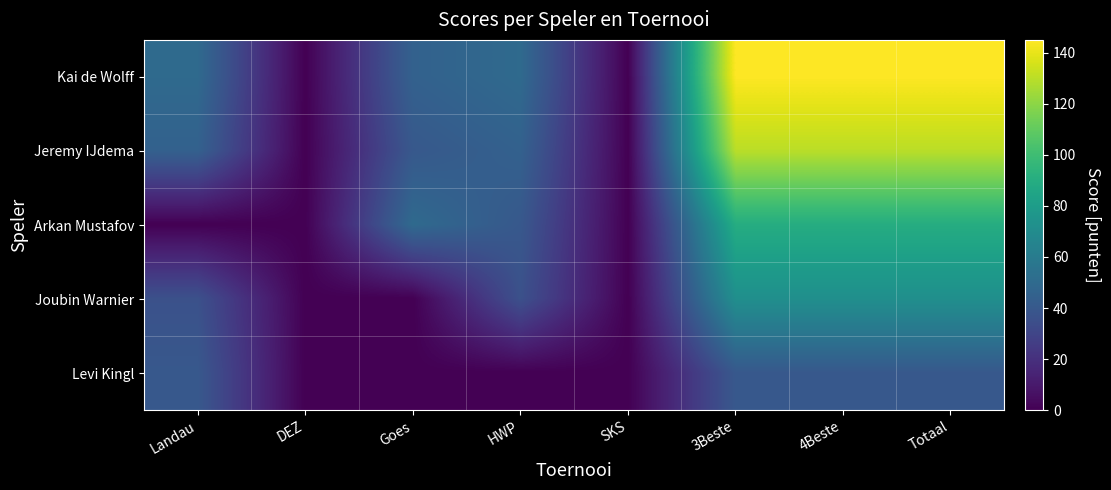

Count the number of categories in the chart.

8